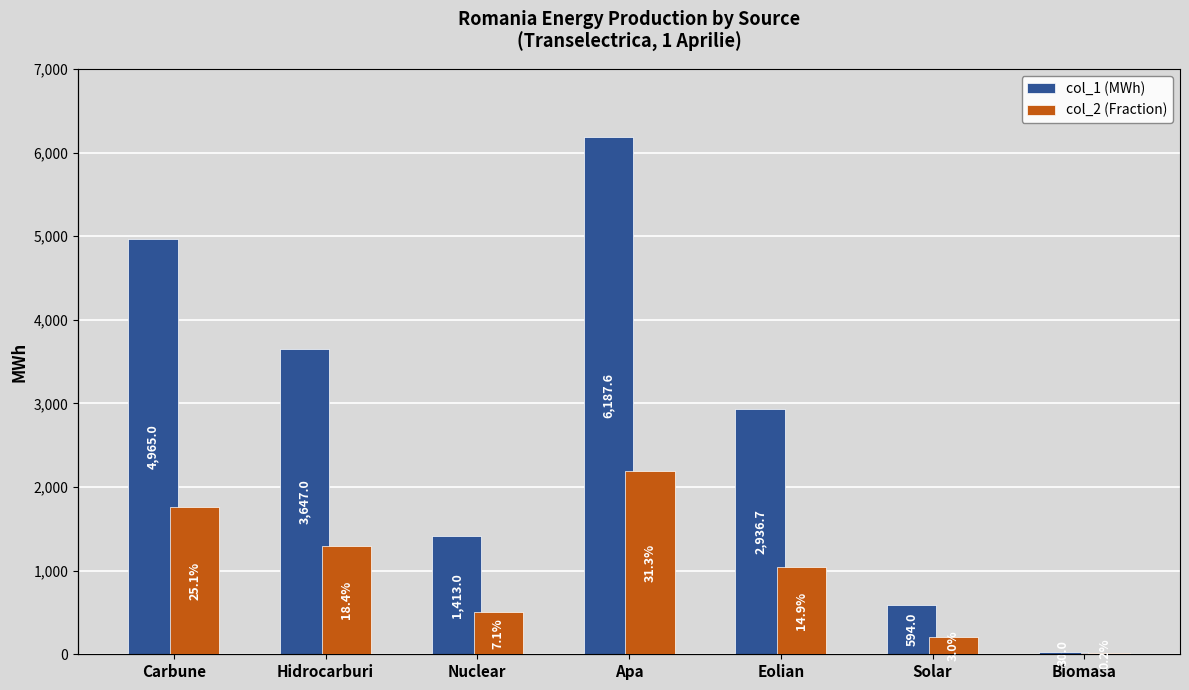

What is the maximum value for col_1 (MWh)?

6187.6